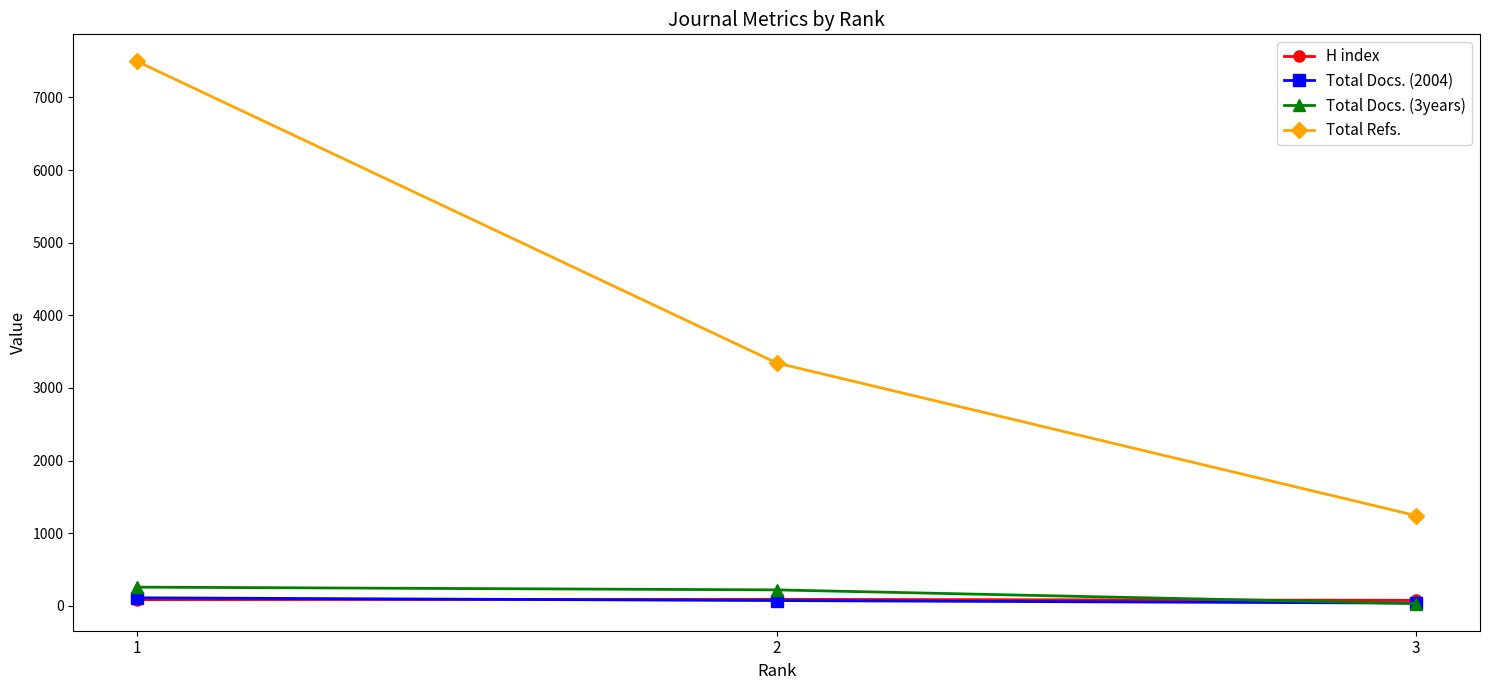

What value does the H index series have at 3, to the nearest 10?

80